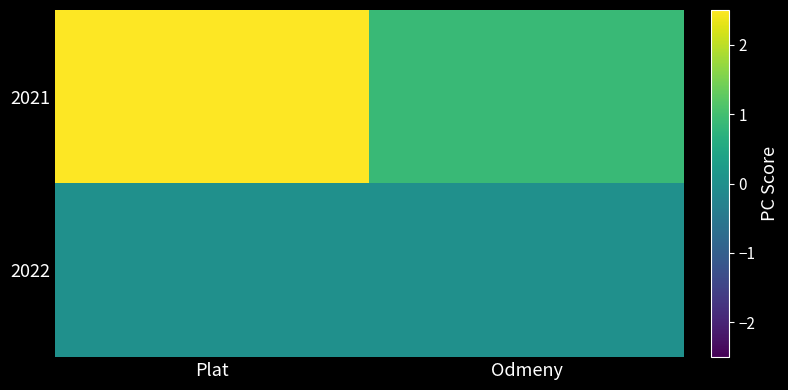

Rank the series at Plat from lowest to highest value.

2022, 2021